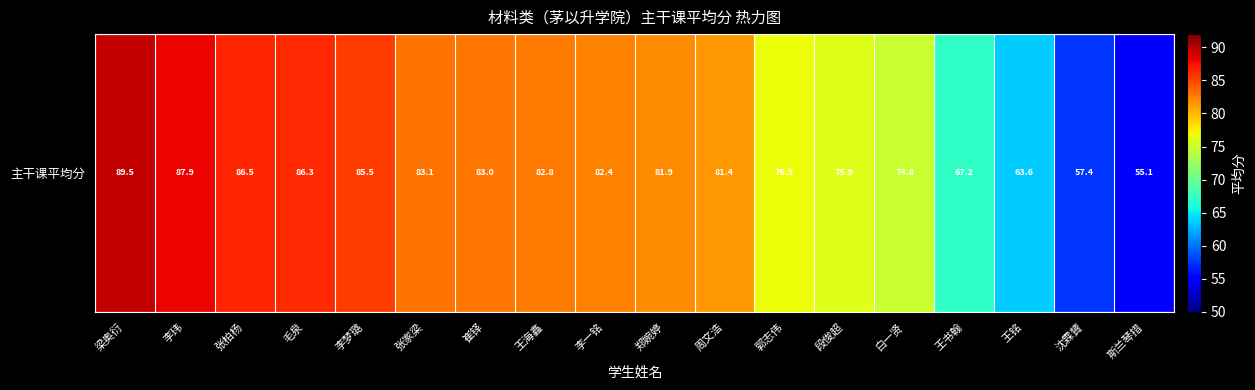

What is the minimum value shown in the chart?

55.1